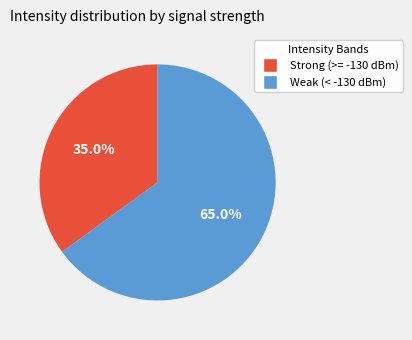

Is there any slice that represents more than half of the pie?

Yes